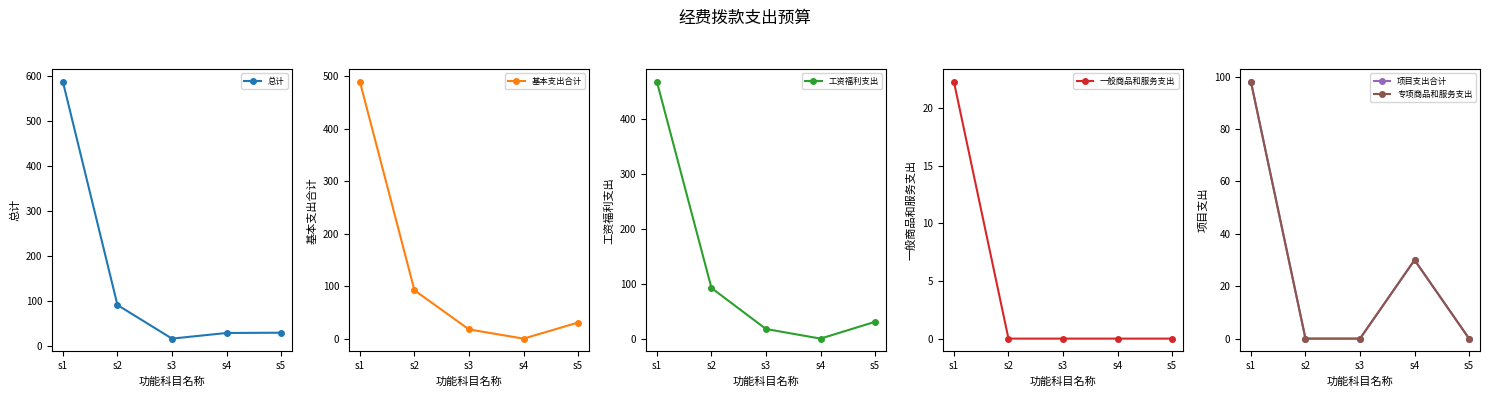

Does the chart display data point markers on the line(s)?

Yes